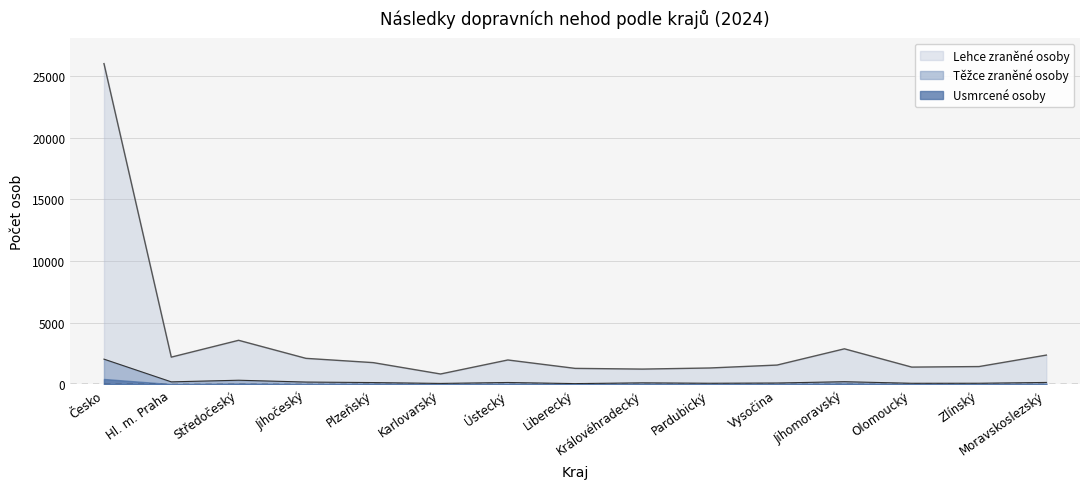

Between Liberecký and Hl. m. Praha, which is larger?

Hl. m. Praha